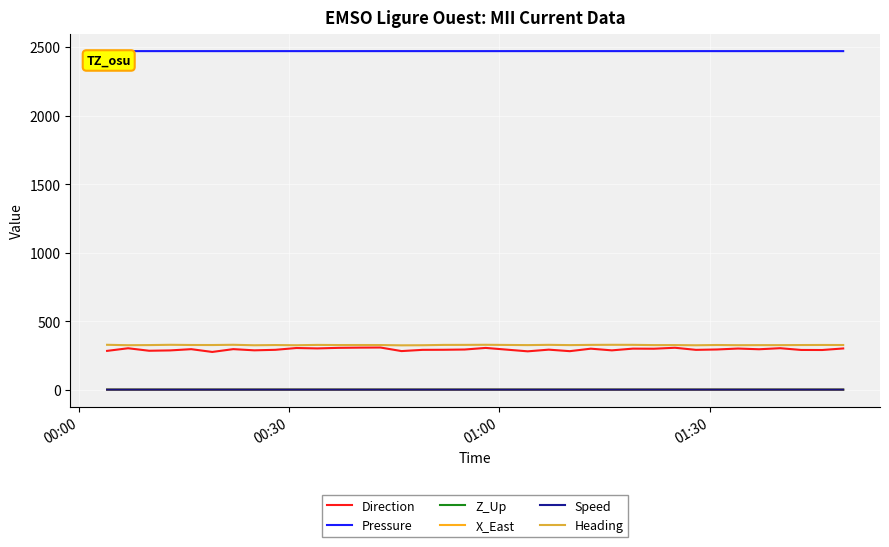

True or false: X_East and Pressure cross at least once.

False